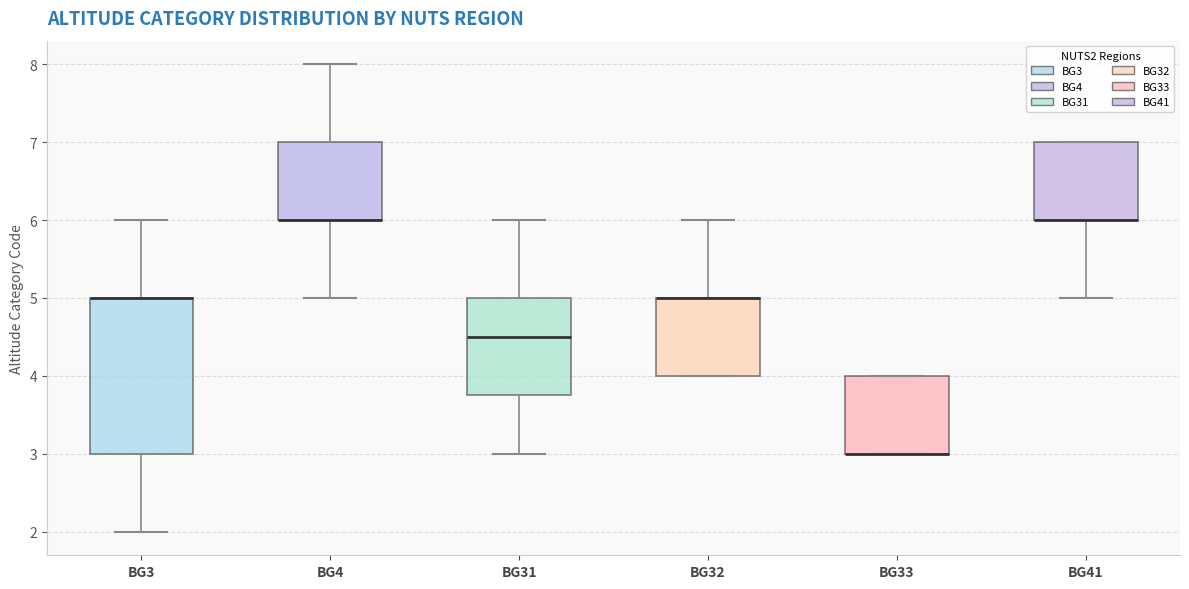

Comparing the boxes themselves (not the whiskers), which one is the tallest?

BG3